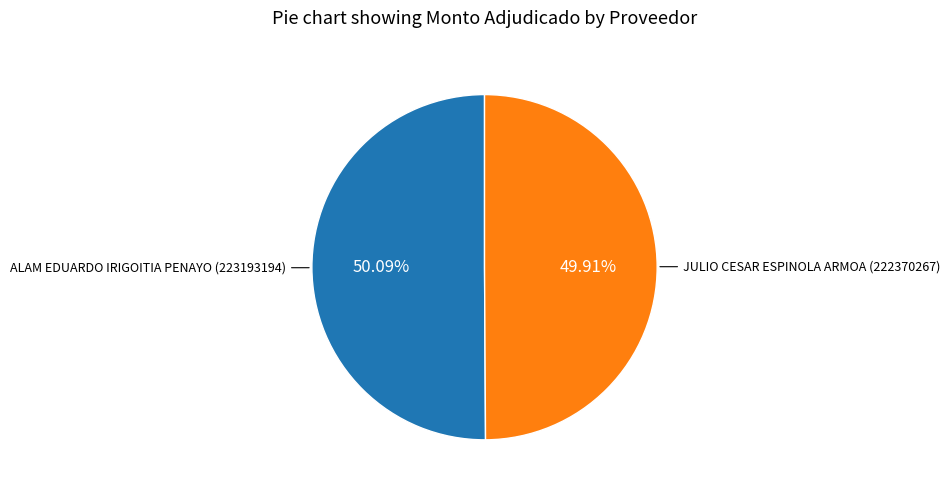

Does any single category account for the majority?

Yes